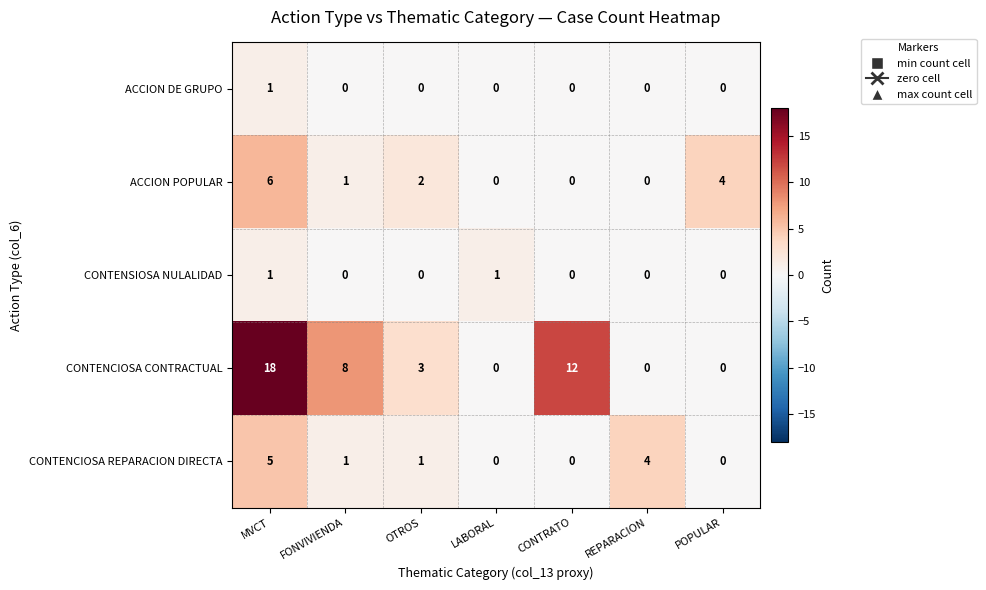

Which series has the widest spread of values?

CONTENCIOSA CONTRACTUAL